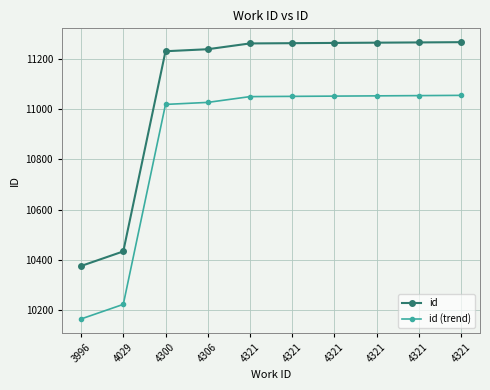

List the labels in order of id value, largest first.

4321, 4321, 4321, 4321, 4321, 4321, 4306, 4300, 4029, 3996